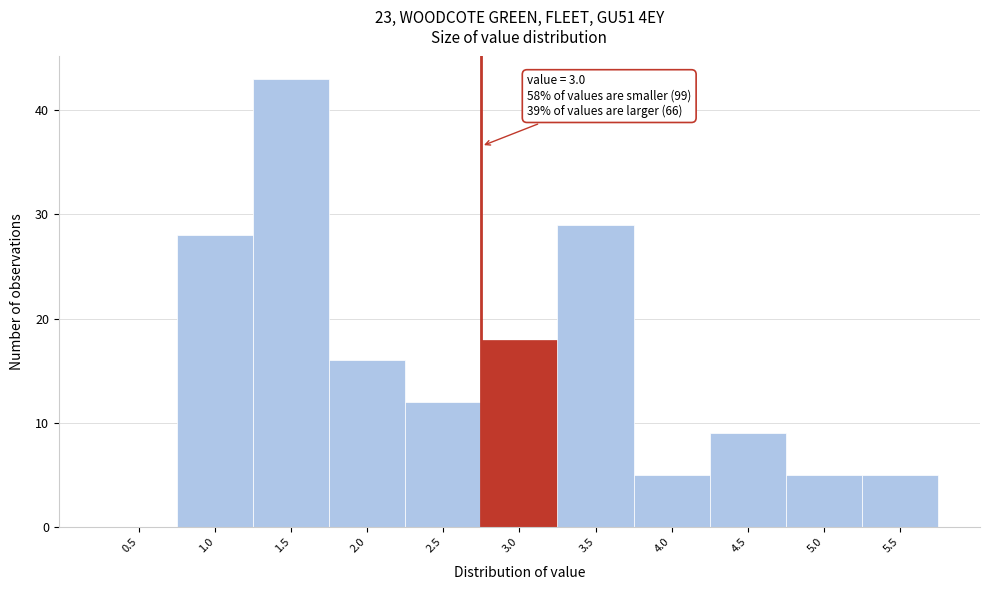

Reading left to right, what are all the values shown in this chart?

0.5=0	1.0=28	1.5=43	2.0=16	2.5=12	3.0=18	3.5=29	4.0=5	4.5=9	5.0=5	5.5=5